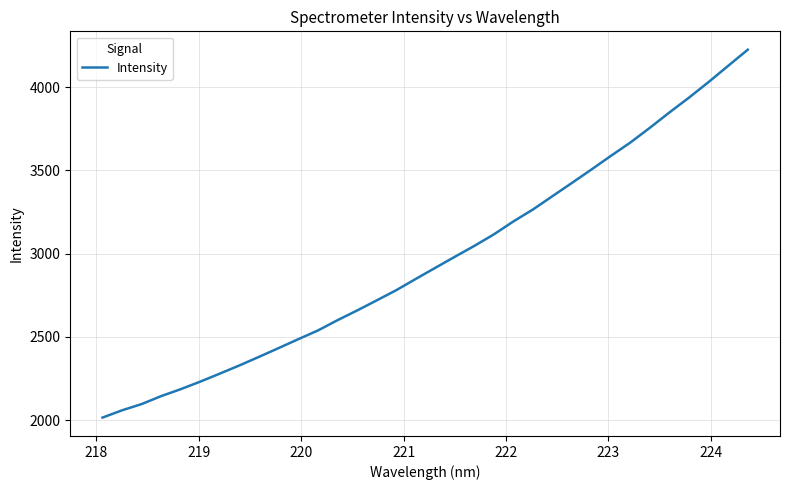

What is the smallest value displayed?

2015.5